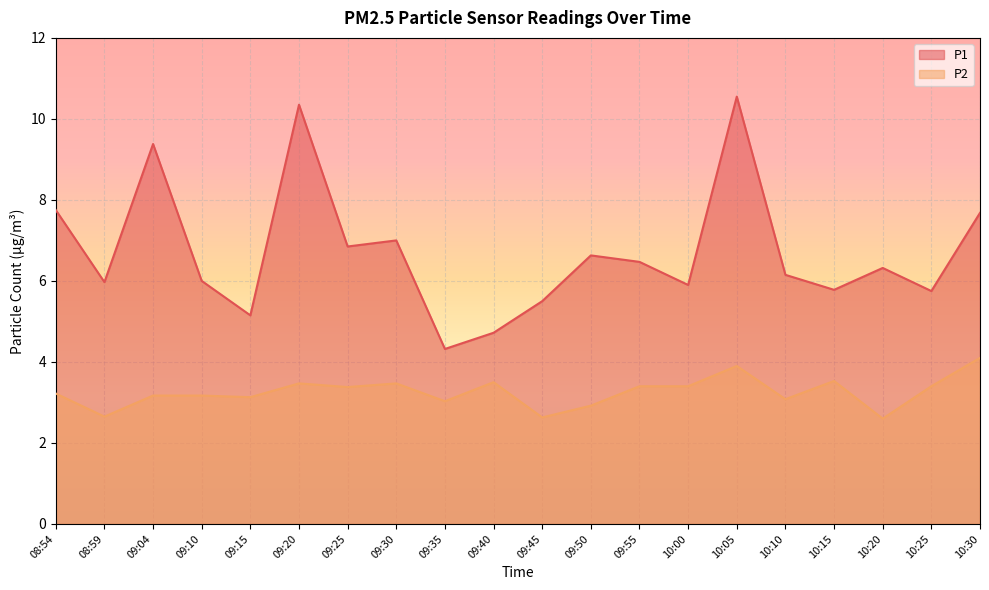

Which series changed the most between 09:25 and 09:55?

P1